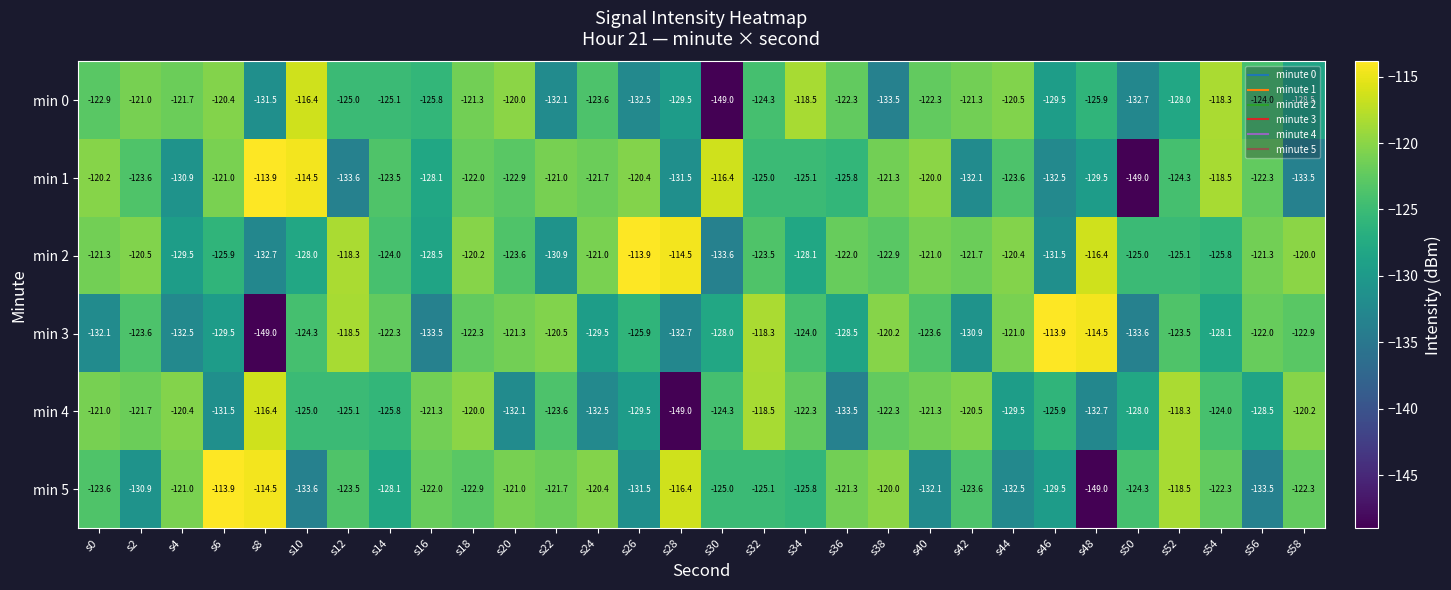

What is the total value across all series at s56?

-751.6